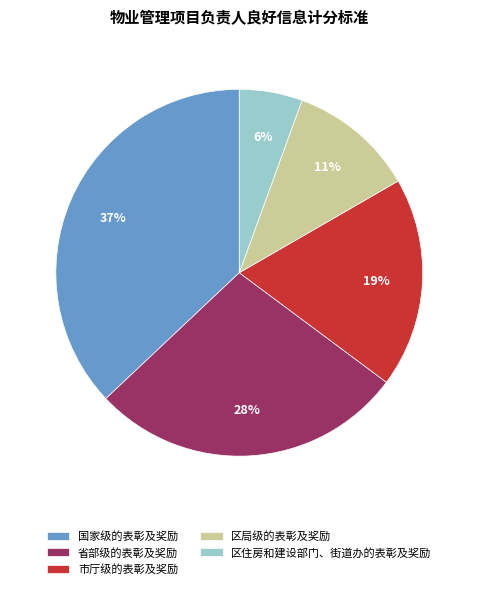

Approximately how many times larger is the value at 国家级的表彰及奖励 compared to 省部级的表彰及奖励?

1.3